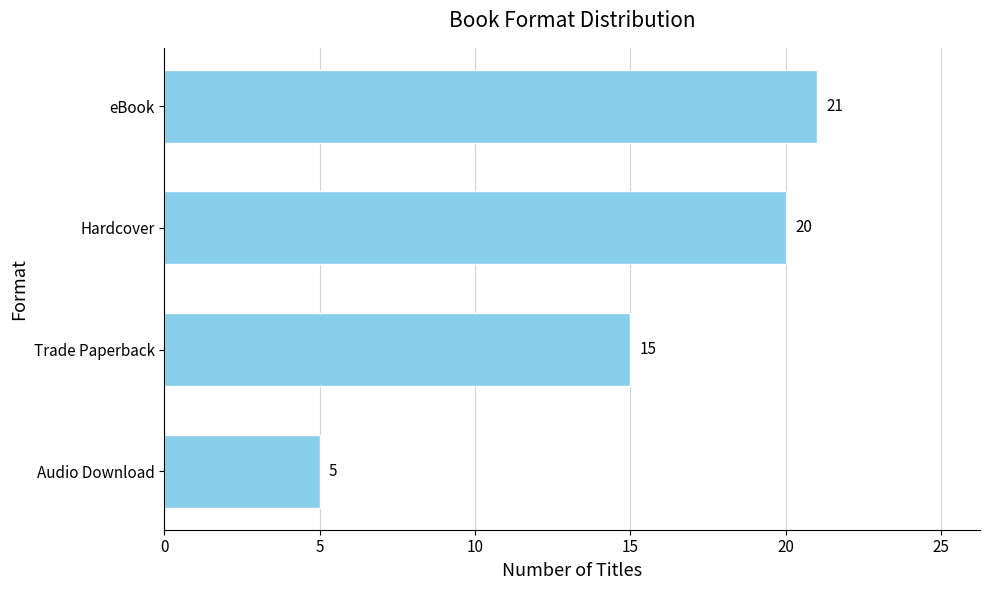

What is the difference between the maximum and second lowest values?

6